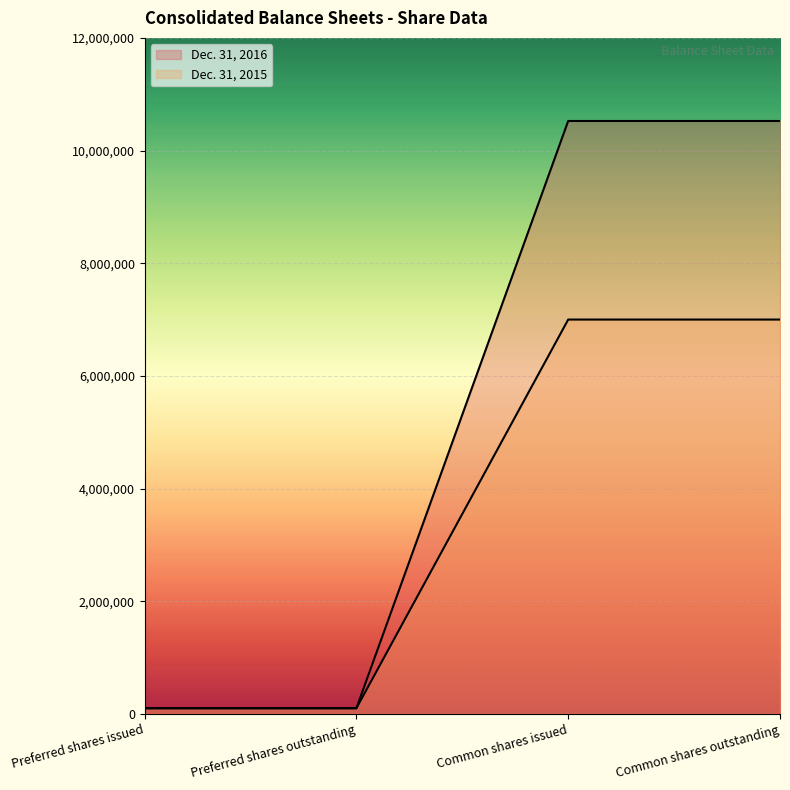

What is the difference between the Dec. 31, 2015 values at Common shares issued and Preferred shares issued?

6900000